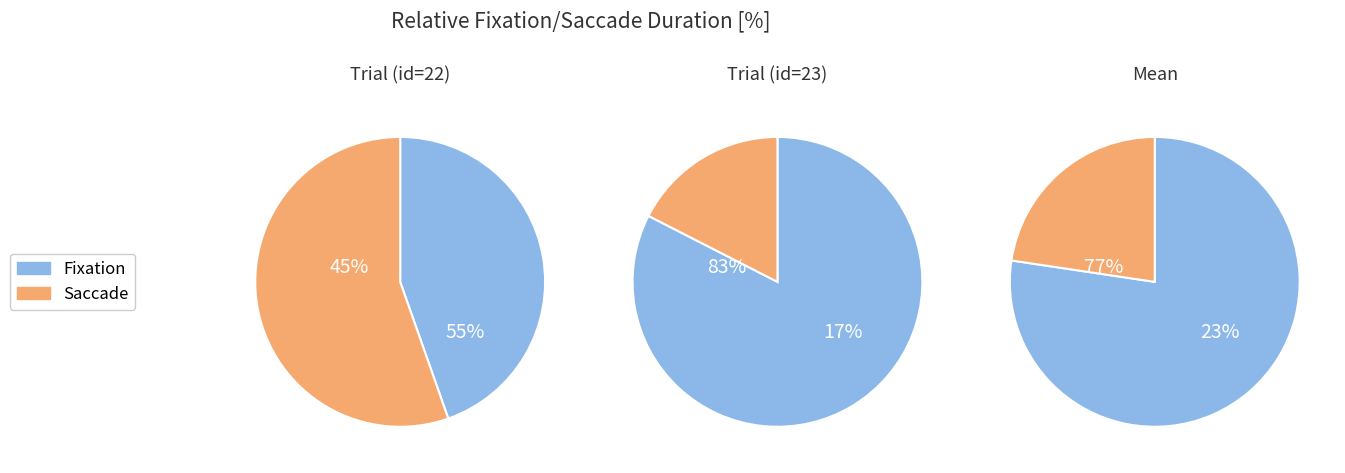

Is it true that 22 is 1% of the pie?

False